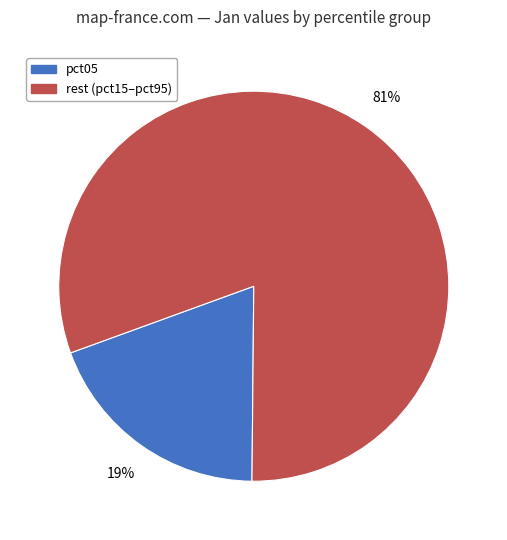

Is there a majority slice in this chart?

Yes